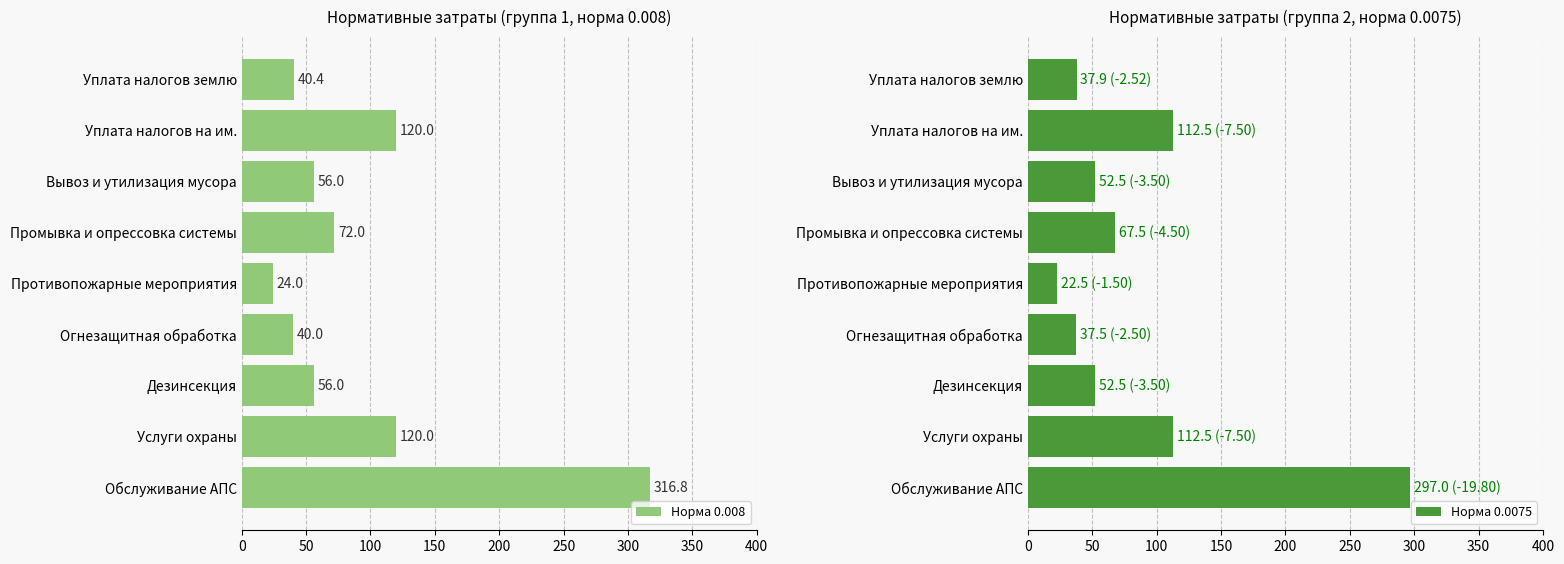

What are all the series names shown in the legend?

Норма 0.008, Норма 0.0075